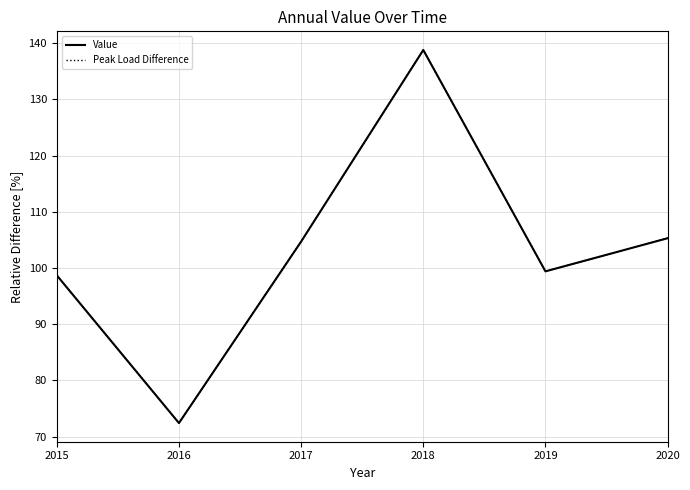

True or false: Value has more than 1 interior local peaks.

False